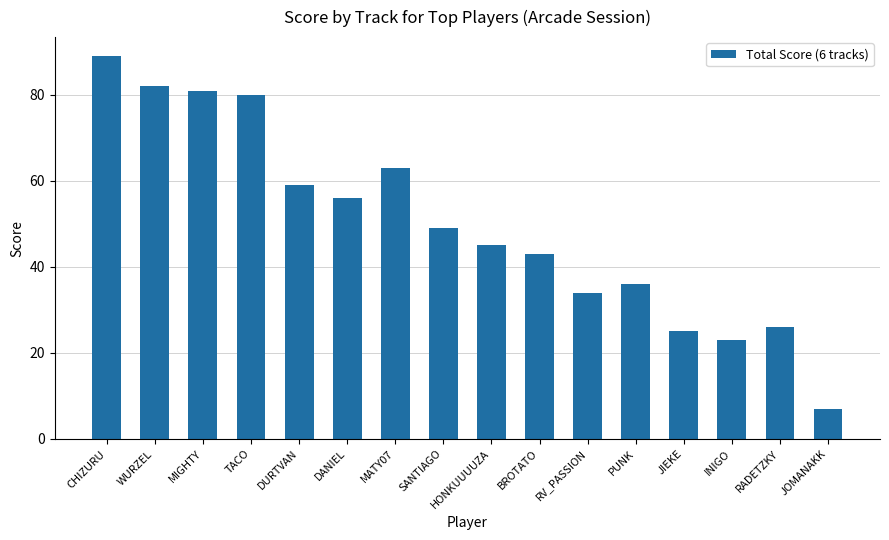

The value at INIGO is 23. True or false?

True